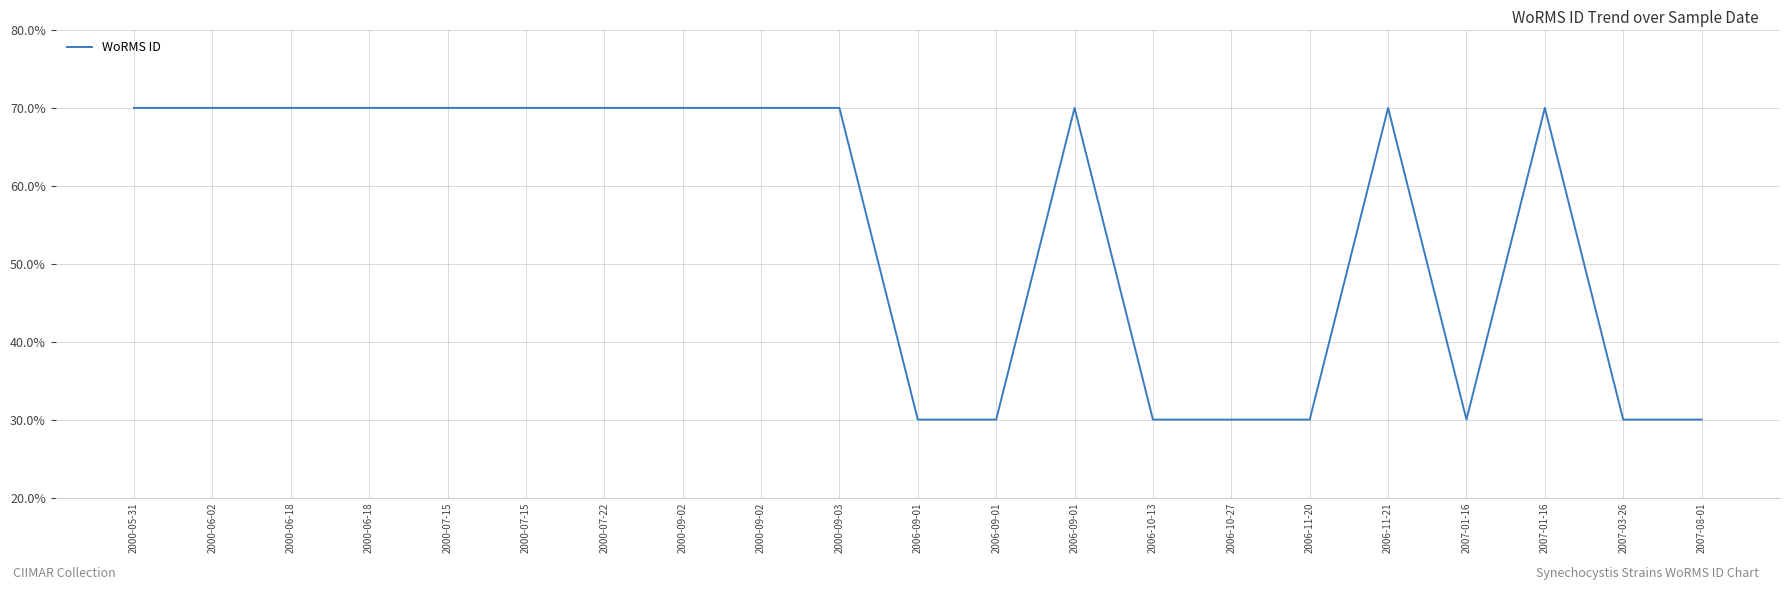

How many interior local peaks (higher than both neighbors) does the data have?

3